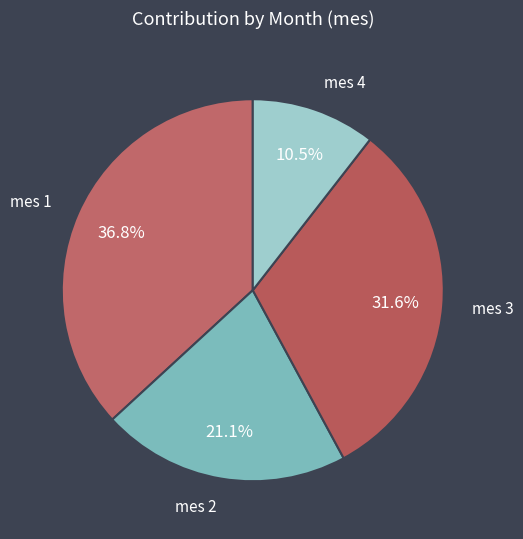

How many segments does this pie chart have?

4